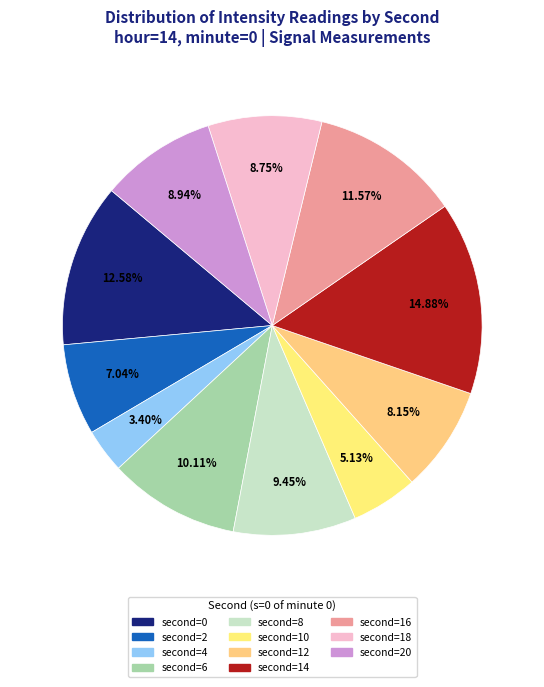

Which category has the smallest portion of the pie?

4